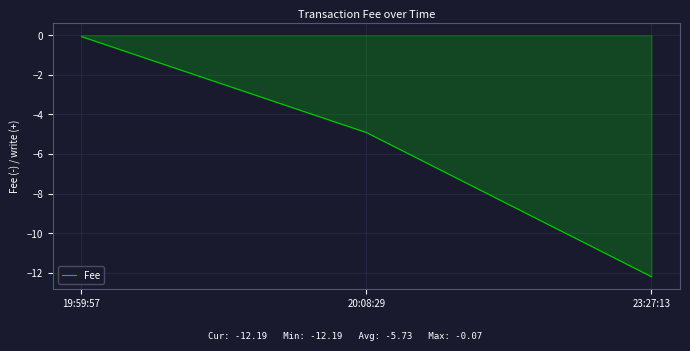

What is the change in value from 19:59:57 to 23:27:13?

-12.1